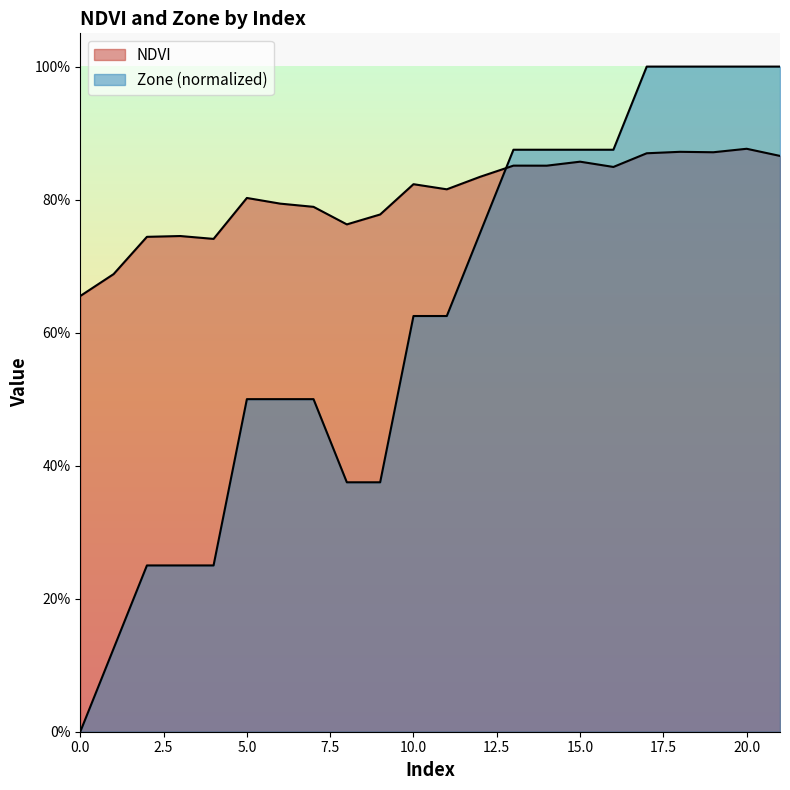

Is the value of NDVI at 14 greater than the value of Zone at 0?

Yes